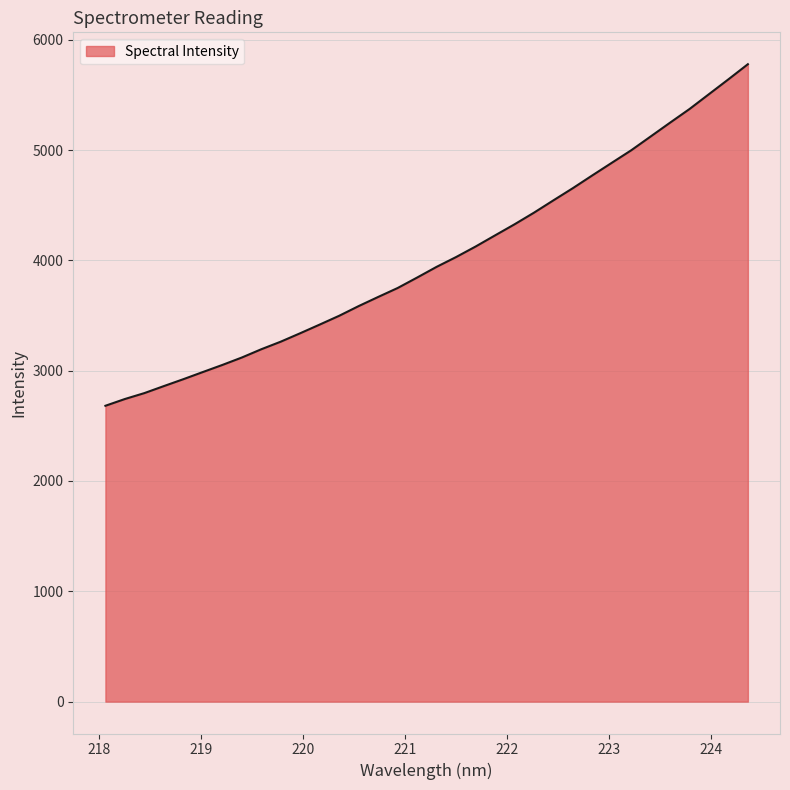

What is the greatest value displayed?

5778.1